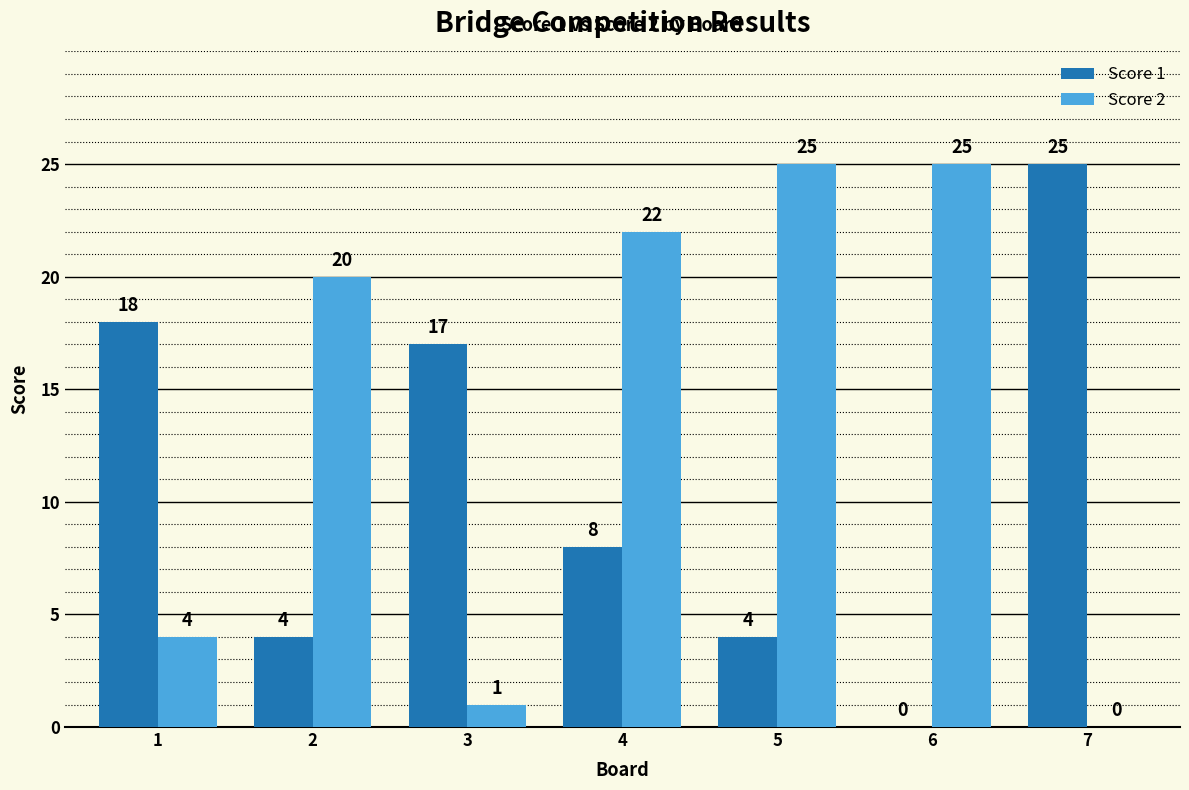

Reading left to right, what are all the values shown in this chart?

Score 1: 1=18	2=4	3=17	4=8	5=4	6=0	7=25
Score 2: 1=4	2=20	3=1	4=22	5=25	6=25	7=0